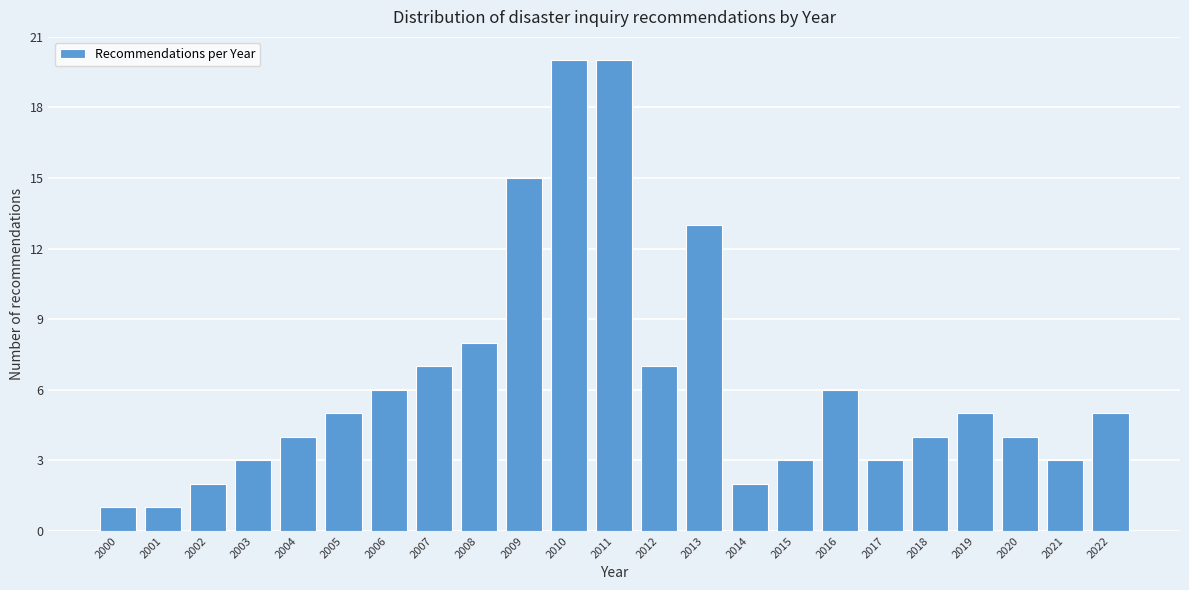

Reading right to left, list all the values displayed in this chart.

5	3	4	5	4	3	6	3	2	13	7	20	20	15	8	7	6	5	4	3	2	1	1